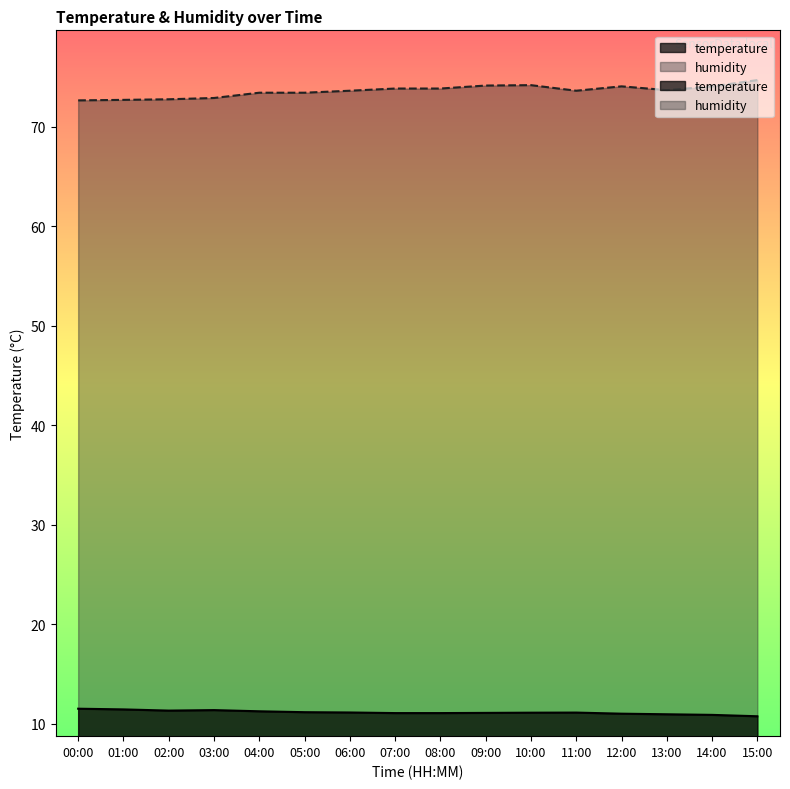

At which category does the chart reach its peak across all series?

15:00